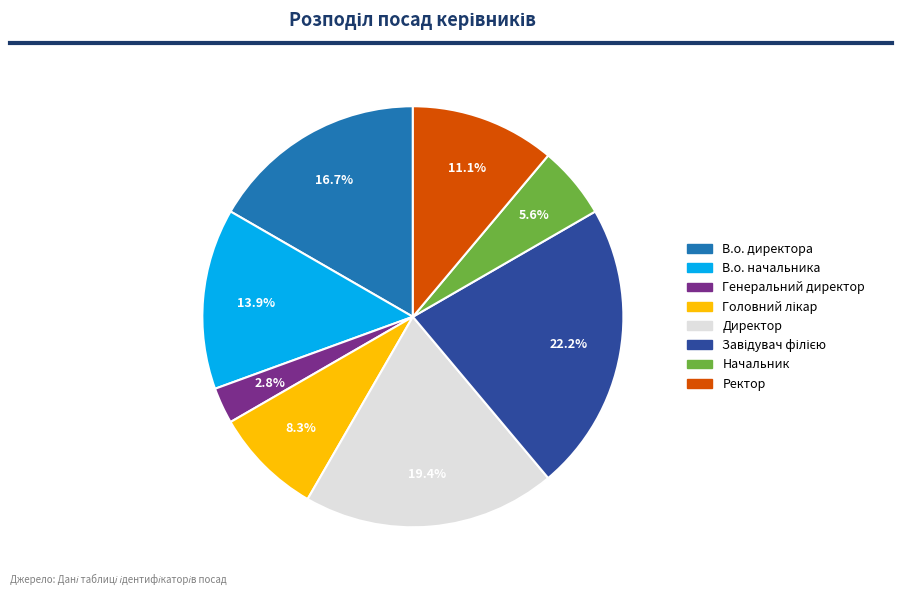

What is the smallest slice in the pie chart?

Генеральний директор